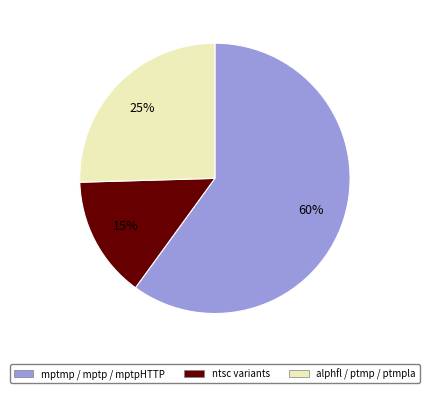

How many segments does this pie chart have?

3